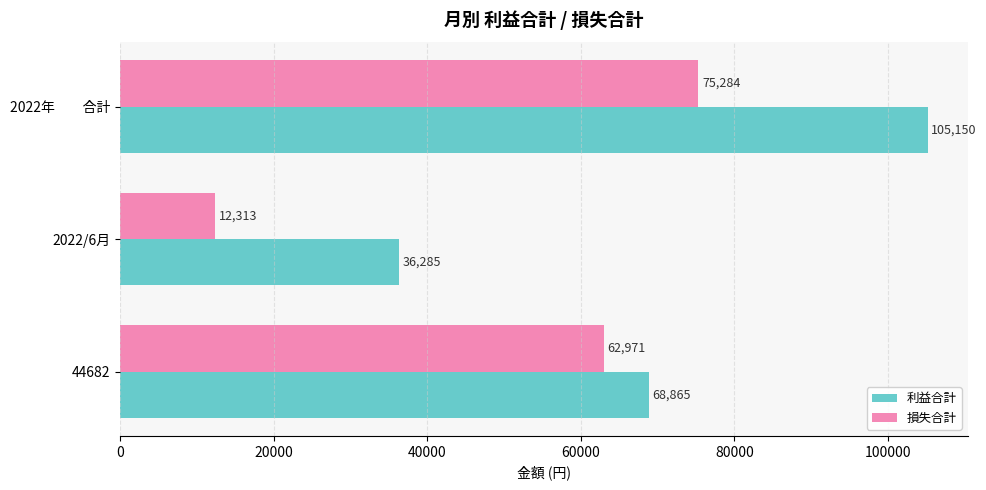

At how many categories does at least one series exceed 20094?

3